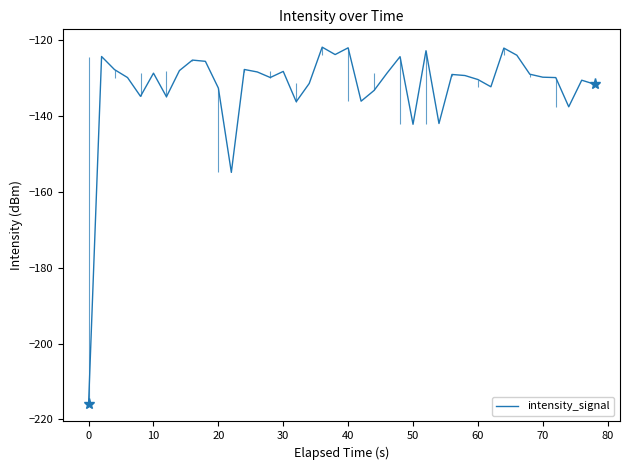

What is the maximum value shown in the chart?

-121.9